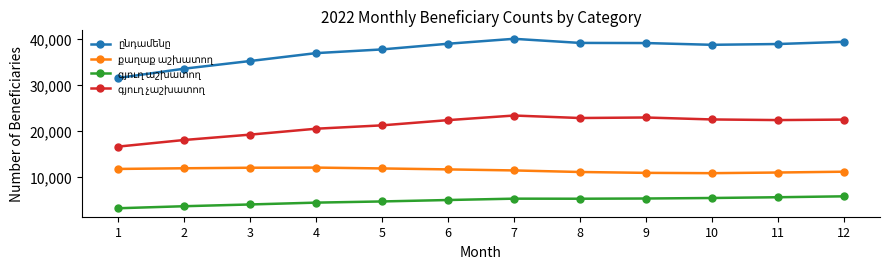

What is the maximum value shown in the chart?

39972